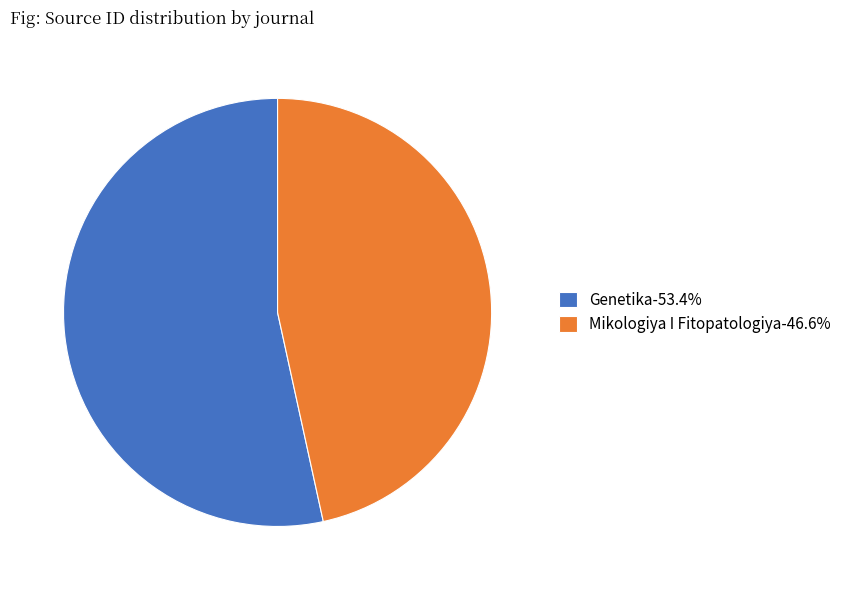

Count the number of slices in the pie.

2